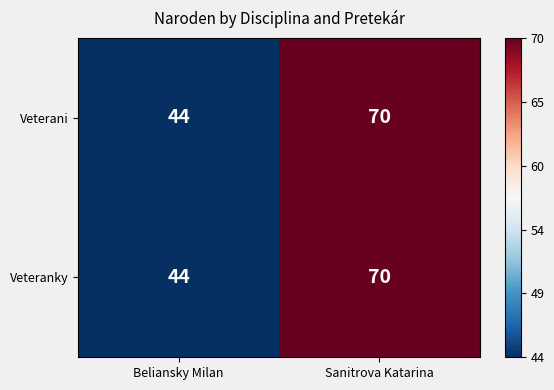

What is the total value across all series at Sanitrova Katarina?

140